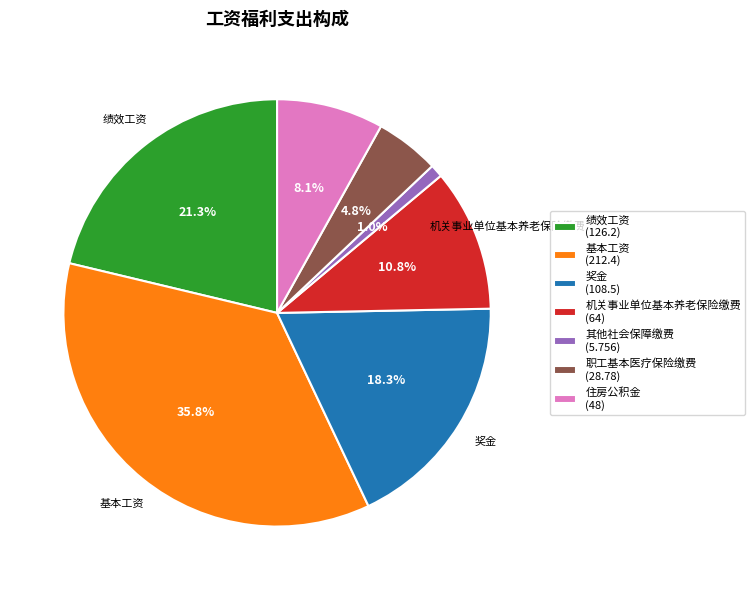

Does any single category account for the majority?

No